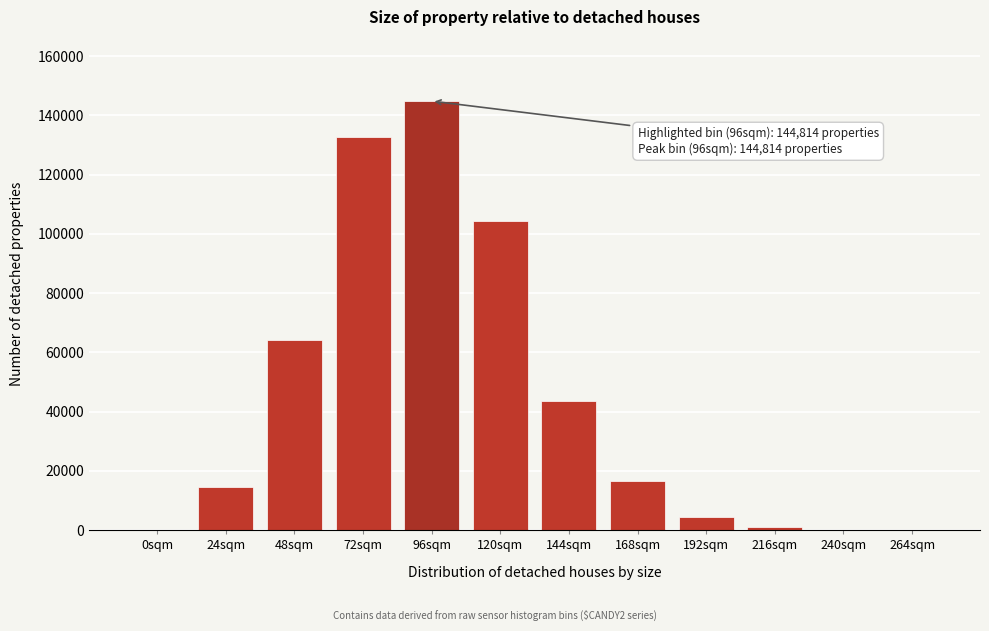

At which label is the value closest to 72416?

48sqm